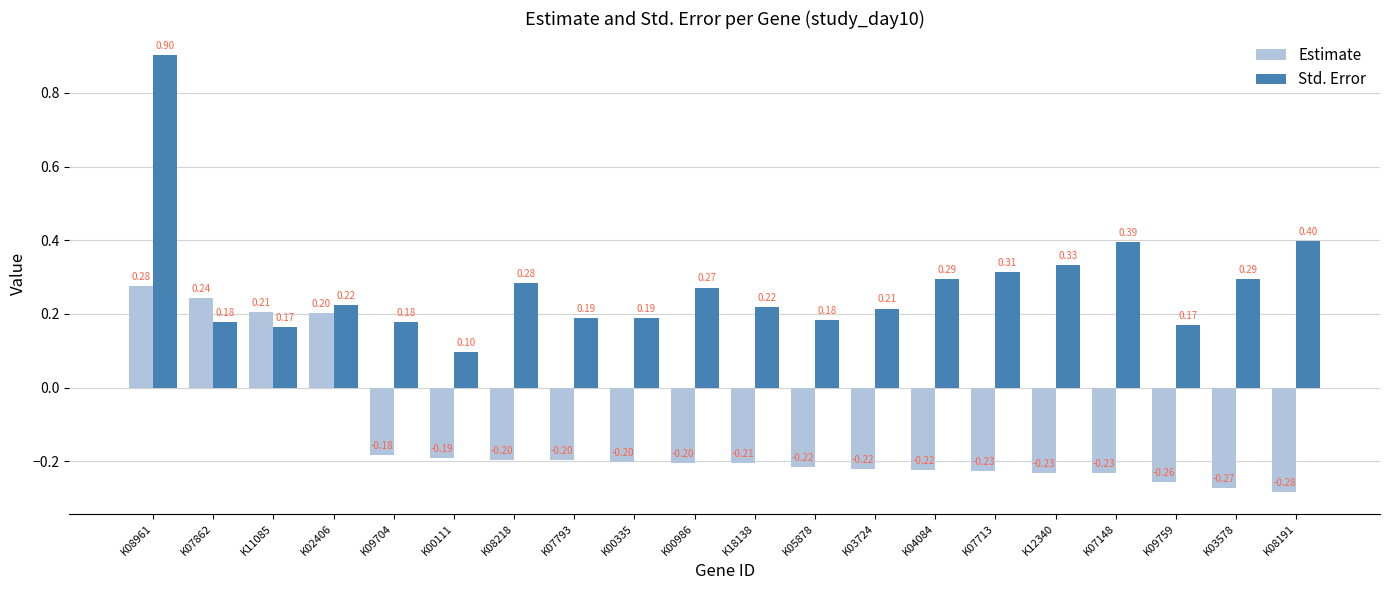

At how many categories does at least one series exceed 0?

20